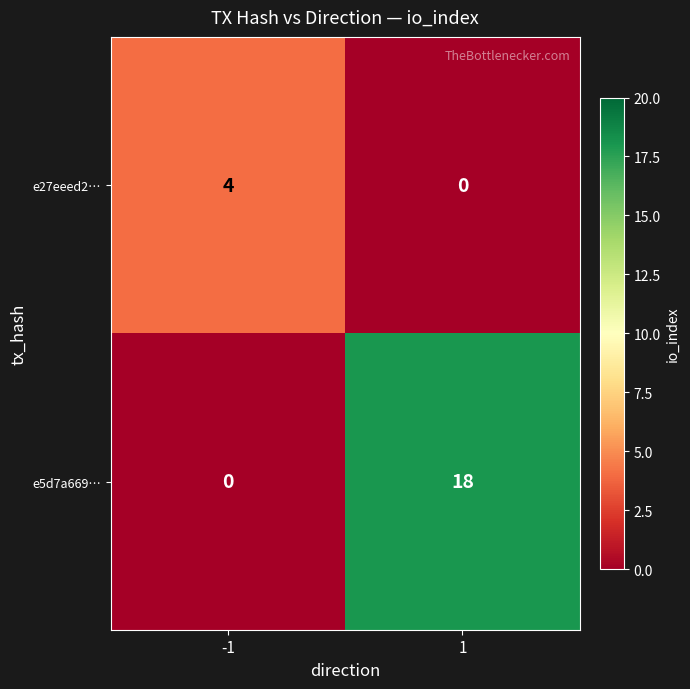

What is the maximum value shown in the chart?

18